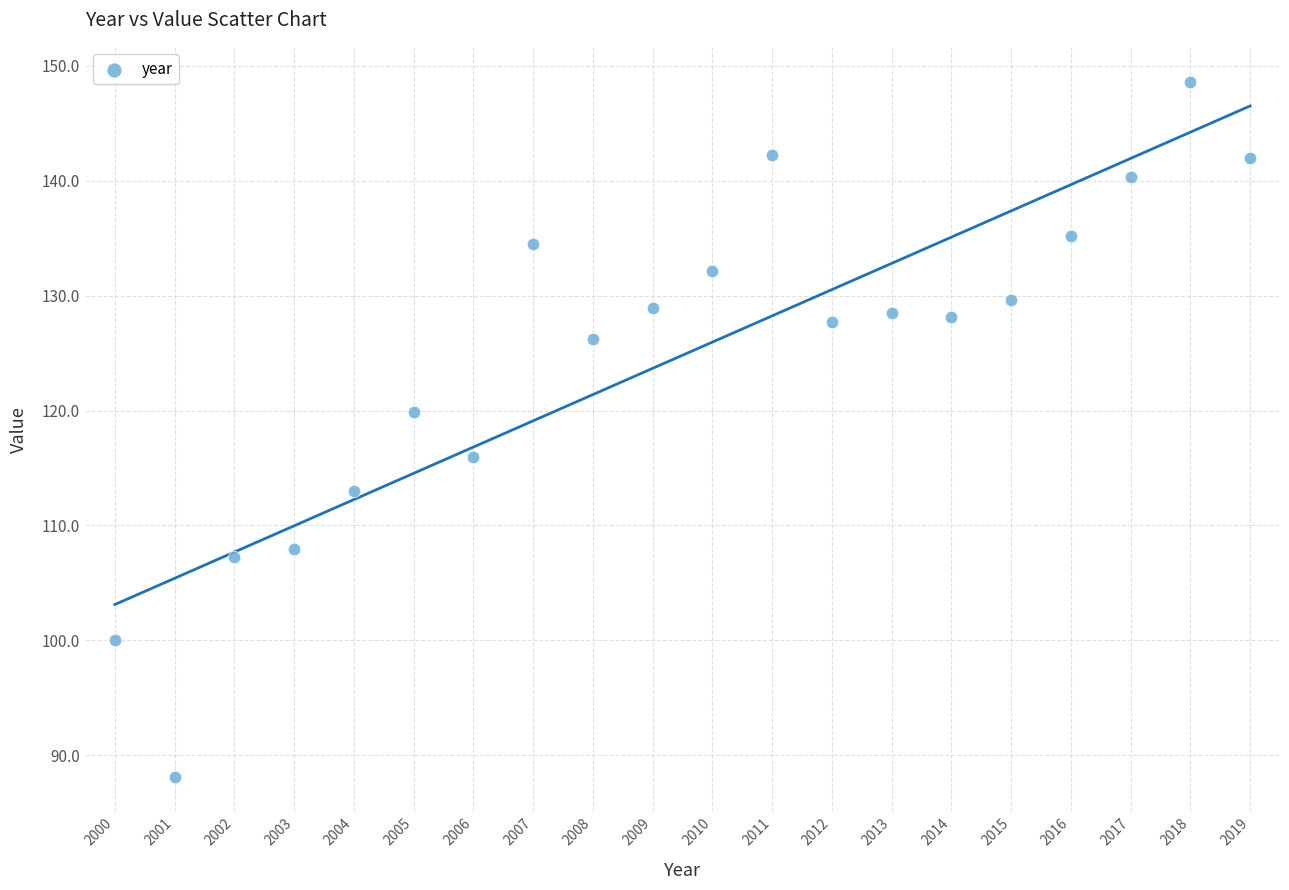

What is the range of Y values (max minus min)?

60.5